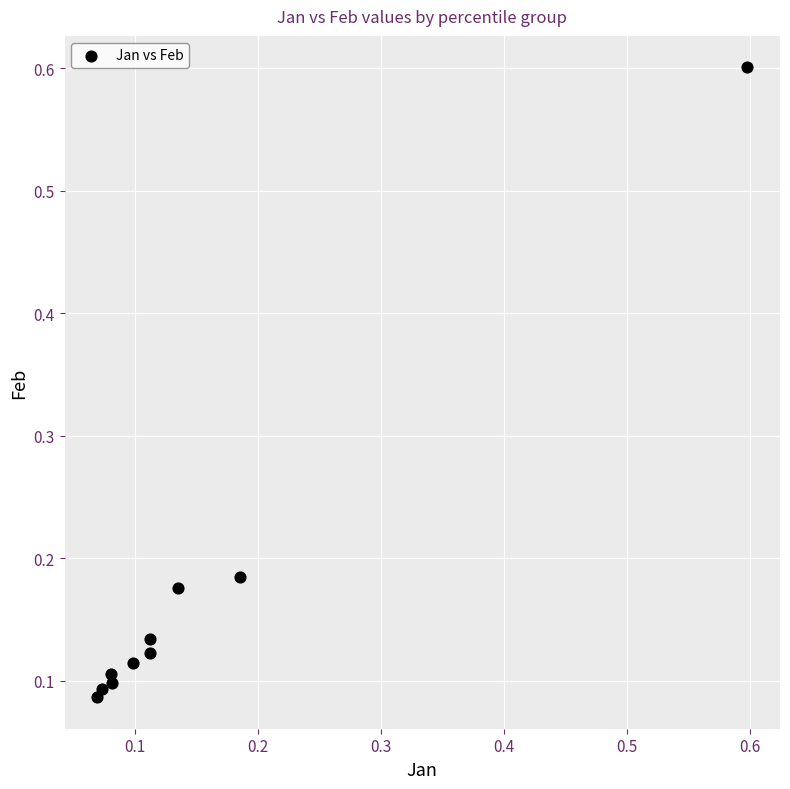

What is the range of X values (max minus min)?

0.5